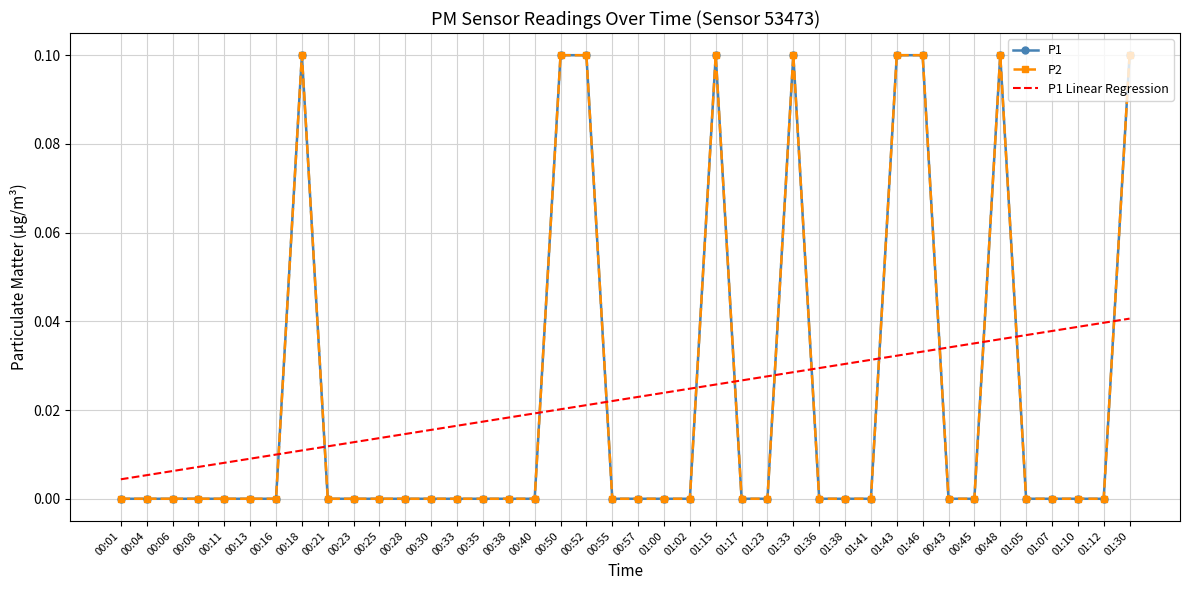

Count the P2 values in the range 0 to 1.

40